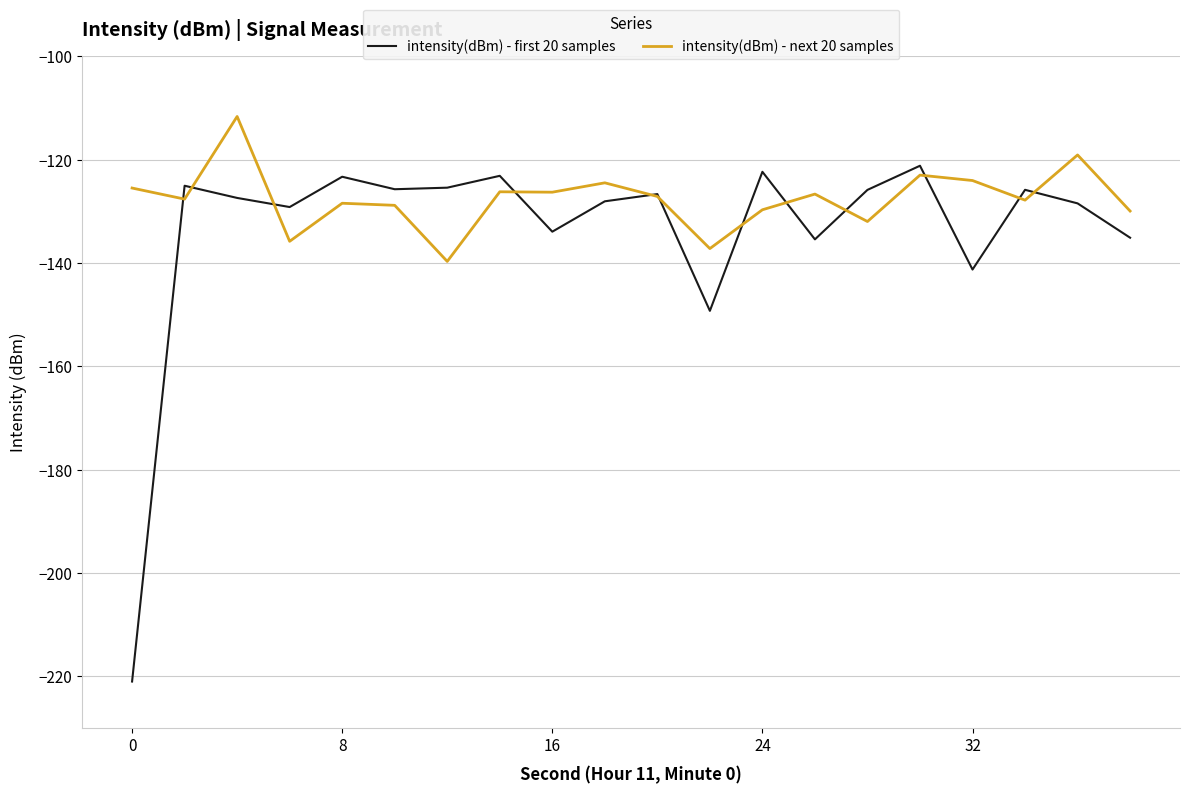

Which series has the largest total across all categories?

intensity(dBm) - next 20 samples